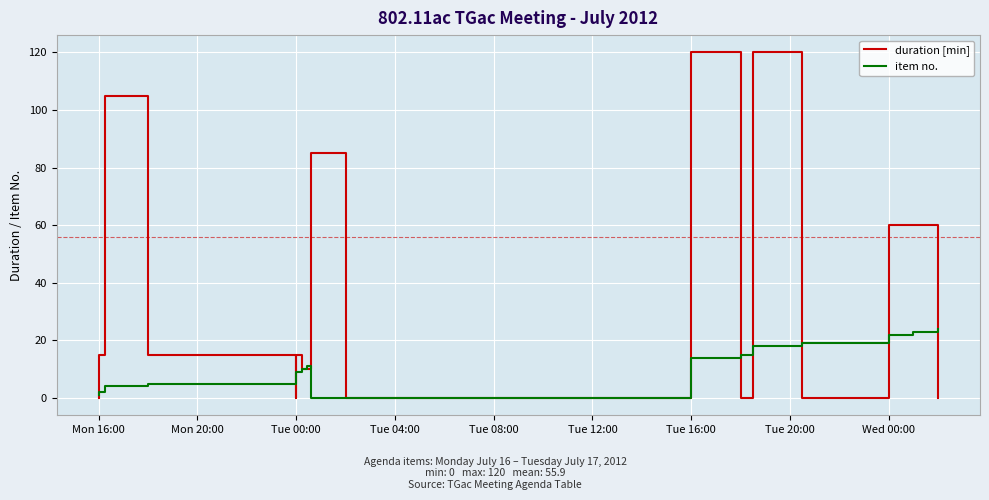

What is the total value across all series at Tue 16:00?

12